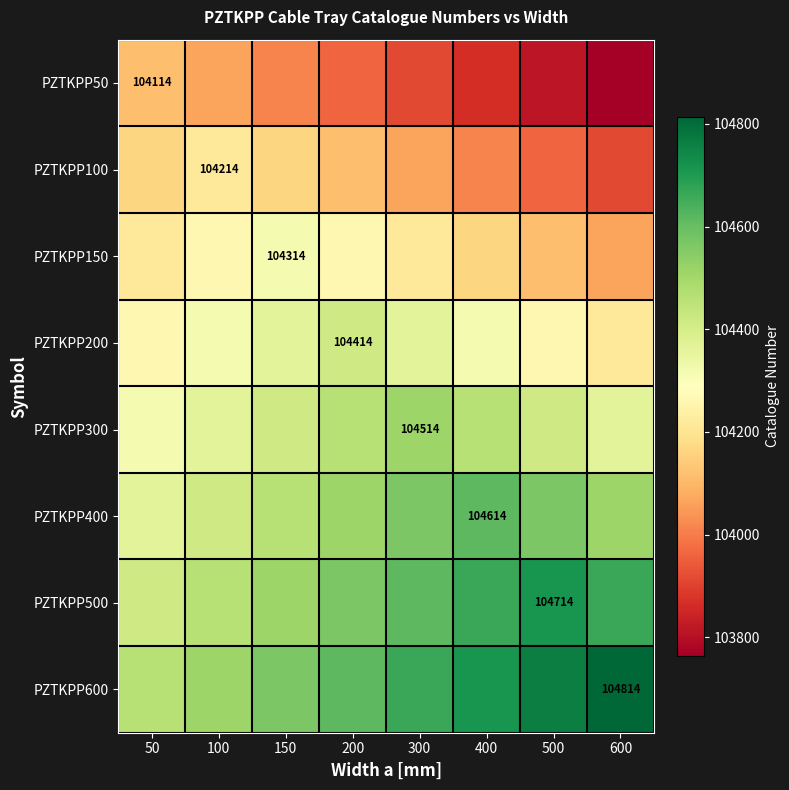

At which label is PZTKPP150 closest to 104189?

50